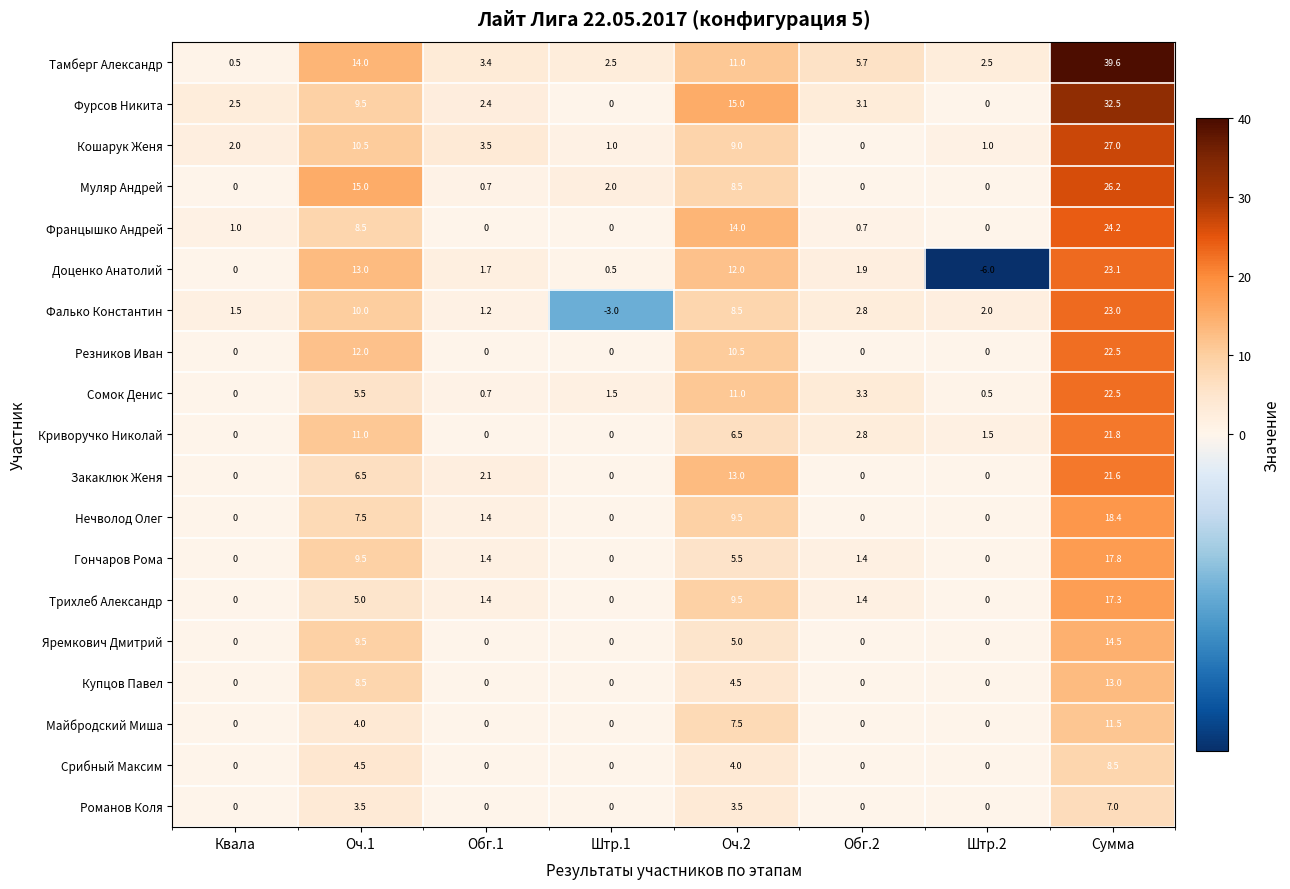

What is the greatest value displayed?

39.6